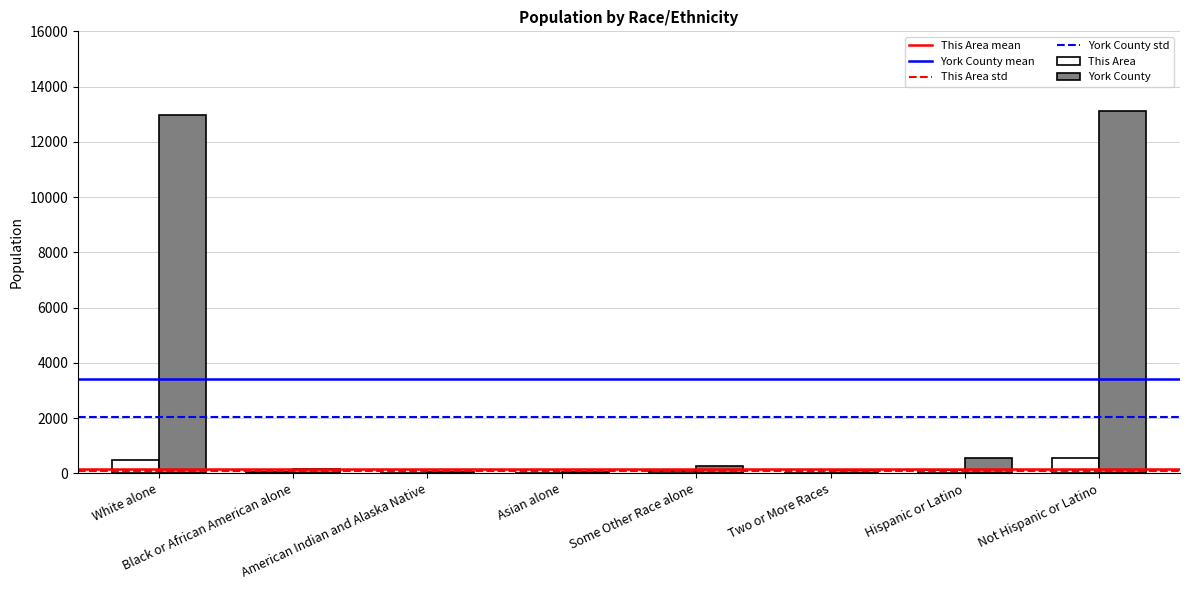

Which series has the largest total across all categories?

York County